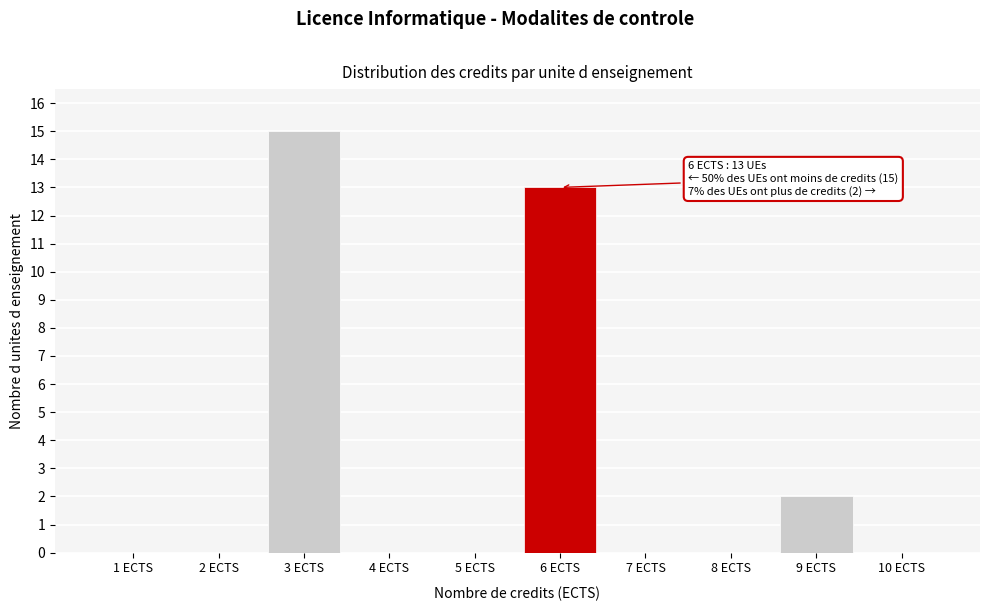

Over which range of the x-axis is the bar tallest?

2.5 to 3.5